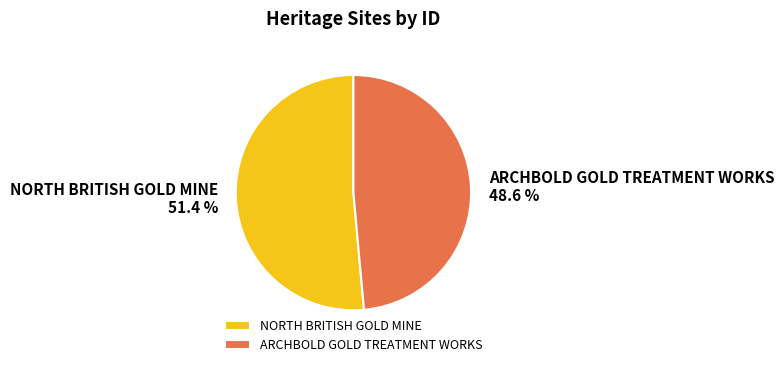

Is the sum of ARCHBOLD GOLD TREATMENT WORKS and NORTH BRITISH GOLD MINE greater than half?

Yes